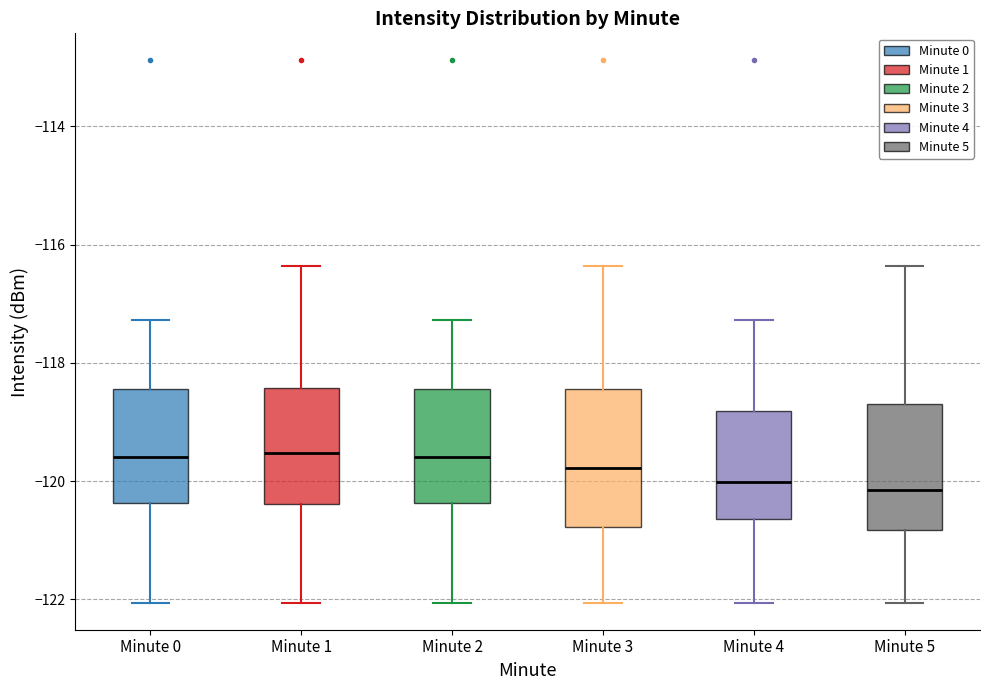

Reading left to right, transcribe this box plot: for each box, give where its median line is, the range the box spans, and where its two whiskers end, as read against the y-axis. The values are not printed on the chart, so give them approximately, as read against the axis.

Minute 0: median -119.6, box -120.4 to -118.4, whiskers -122.0 to -117.2
Minute 1: median -119.6, box -120.4 to -118.4, whiskers -122.0 to -116.4
Minute 2: median -119.6, box -120.4 to -118.4, whiskers -122.0 to -117.2
Minute 3: median -119.8, box -120.8 to -118.4, whiskers -122.0 to -116.4
Minute 4: median -120.0, box -120.6 to -118.8, whiskers -122.0 to -117.2
Minute 5: median -120.2, box -120.8 to -118.6, whiskers -122.0 to -116.4